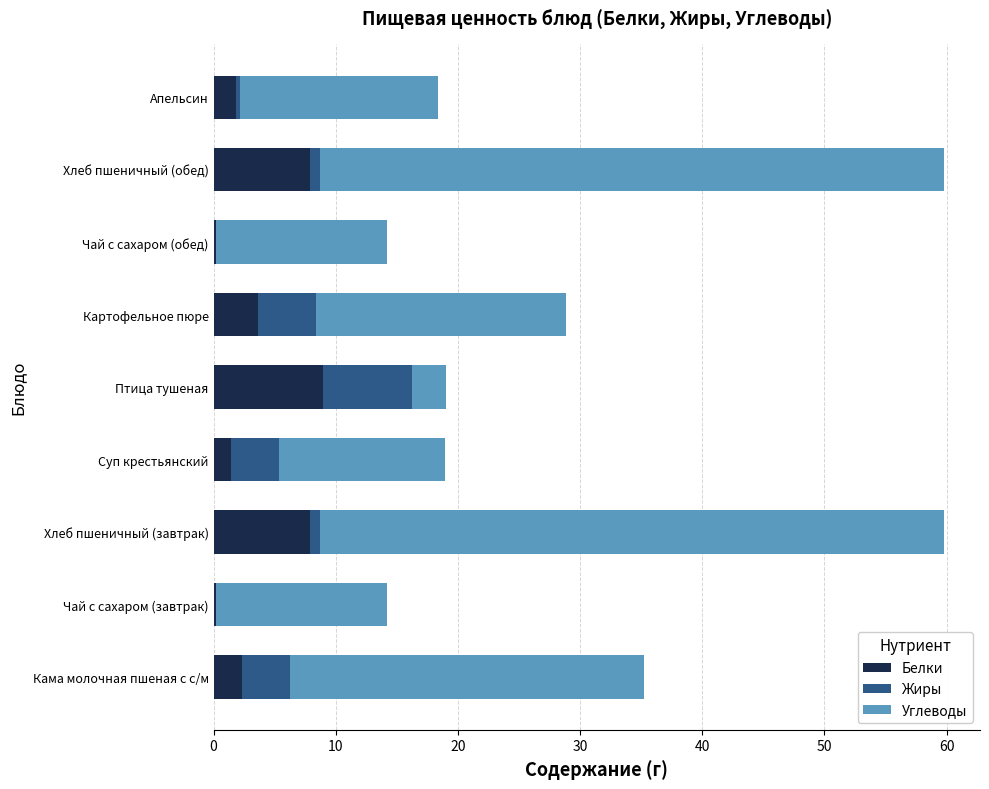

Read the Белки value at Кама молочная пшеная с с/м.

2.3